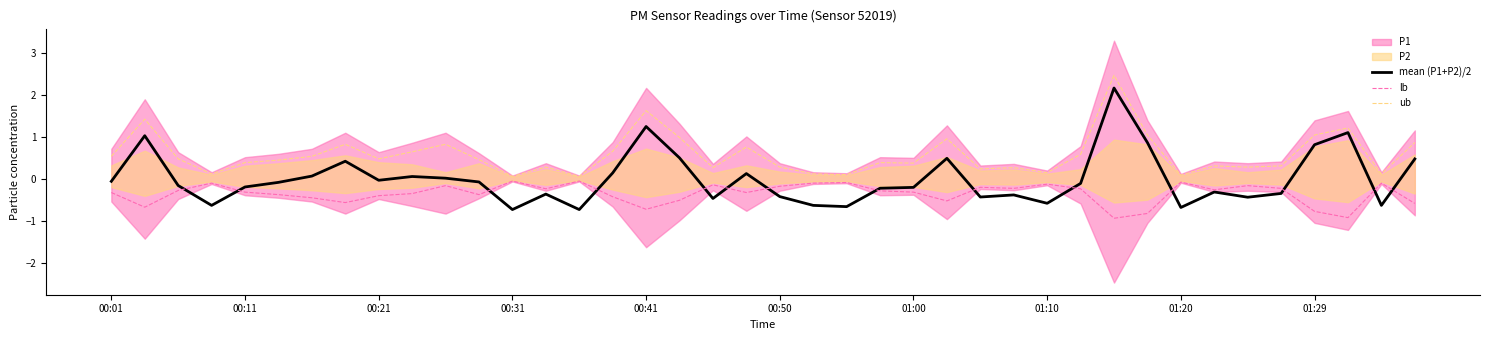

Reading right to left, transcribe all the data shown in this chart.

mean (P1+P2)/2: 0.5	-0.6	1.1	0.8	-0.3	-0.4	-0.3	-0.7	0.9	2.2	-0.1	-0.6	-0.4	-0.4	0.5	-0.2	-0.2	-0.7	-0.6	-0.4	0.1	-0.5	0.5	1.3	0.1	-0.7	-0.4	-0.7	-0.1	0.0	0.1	-0.0	0.4	0.1	-0.1	-0.2	-0.6	-0.2	1.0	-0.1
lb: -0.6	-0.1	-0.9	-0.8	-0.2	-0.2	-0.3	-0.1	-0.8	-0.9	-0.2	-0.1	-0.2	-0.2	-0.5	-0.3	-0.3	-0.1	-0.1	-0.2	-0.3	-0.1	-0.5	-0.7	-0.4	-0.1	-0.2	-0.1	-0.4	-0.2	-0.3	-0.4	-0.6	-0.5	-0.4	-0.3	-0.1	-0.3	-0.7	-0.3
ub: 0.9	0.1	1.2	1.1	0.3	0.3	0.3	0.1	1.1	2.5	0.6	0.1	0.3	0.2	1.0	0.4	0.4	0.1	0.1	0.3	0.8	0.3	1.0	1.6	0.7	0.1	0.3	0.1	0.5	0.8	0.6	0.5	0.8	0.5	0.4	0.4	0.1	0.5	1.4	0.5